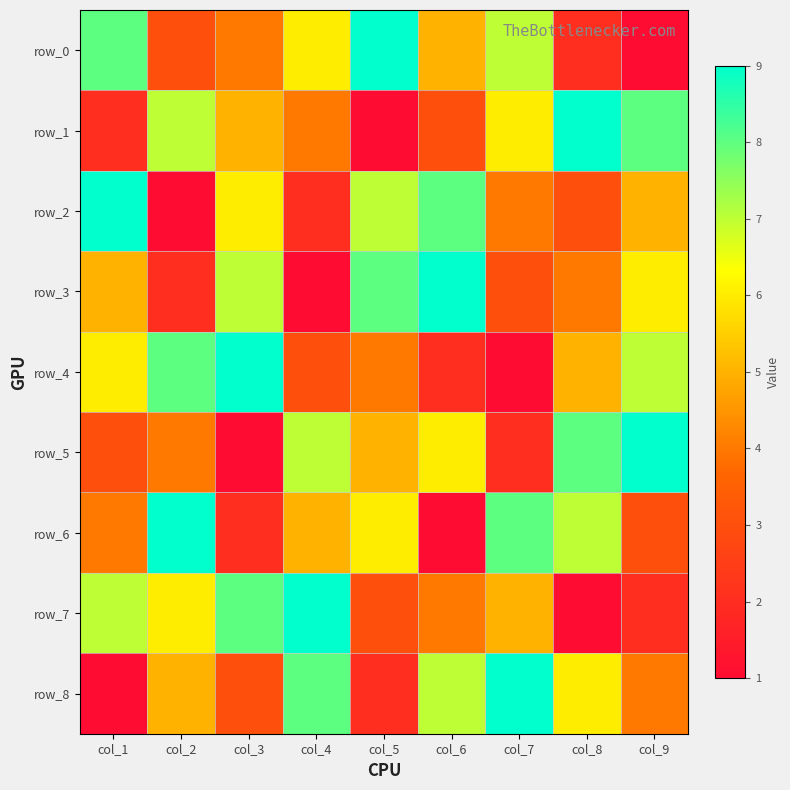

What is the spread (max minus min) of values at col_6?

8